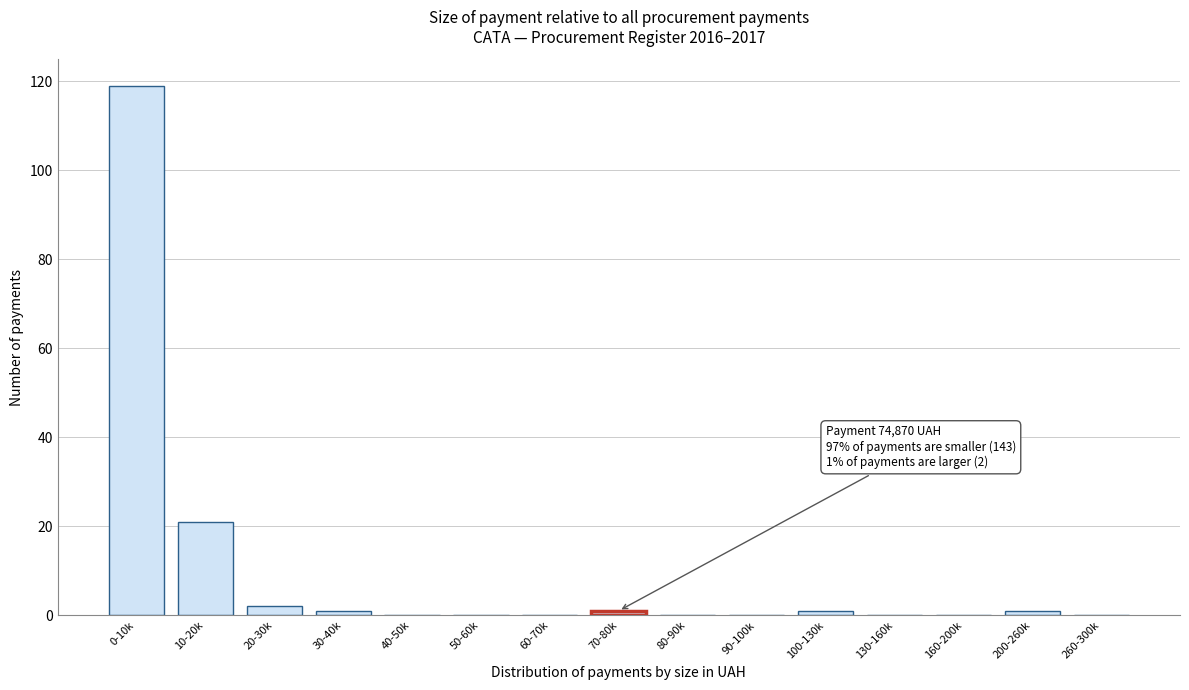

Reading left to right, extract all data points from this chart.

0-10k=119	10-20k=21	20-30k=2	30-40k=1	40-50k=0	50-60k=0	60-70k=0	70-80k=1	80-90k=0	90-100k=0	100-130k=1	130-160k=0	160-200k=0	200-260k=1	260-300k=0